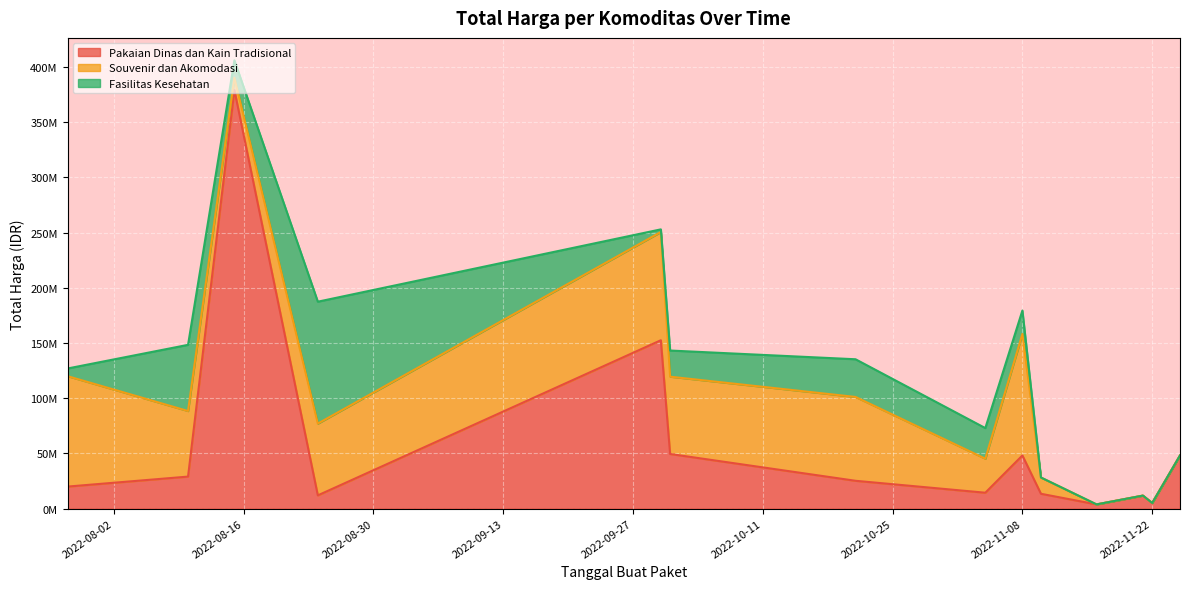

Which series ends up on top after the final intersection of Fasilitas Kesehatan and Pakaian Dinas dan Kain Tradisional?

Pakaian Dinas dan Kain Tradisional